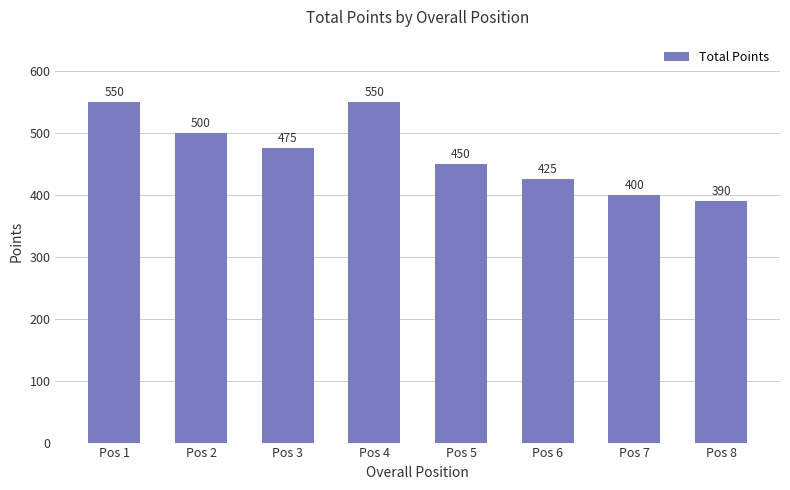

How many values are below 475?

4